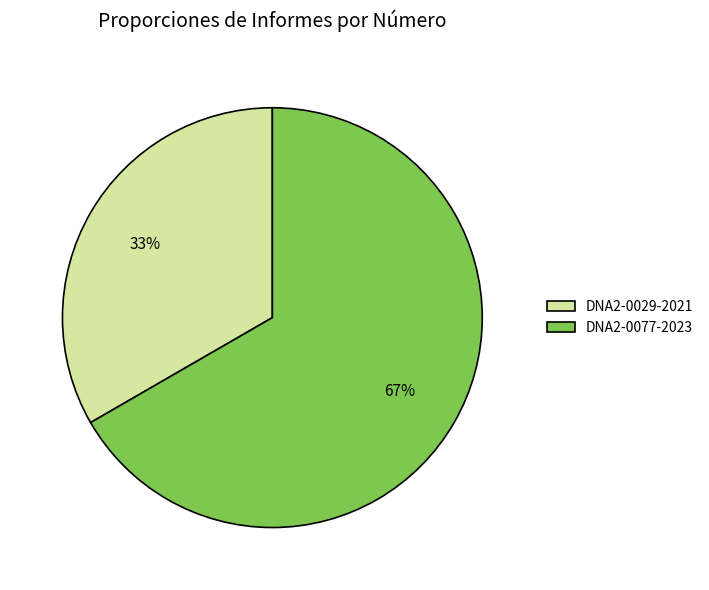

Between DNA2-0029-2021 and DNA2-0077-2023, which is larger?

DNA2-0077-2023